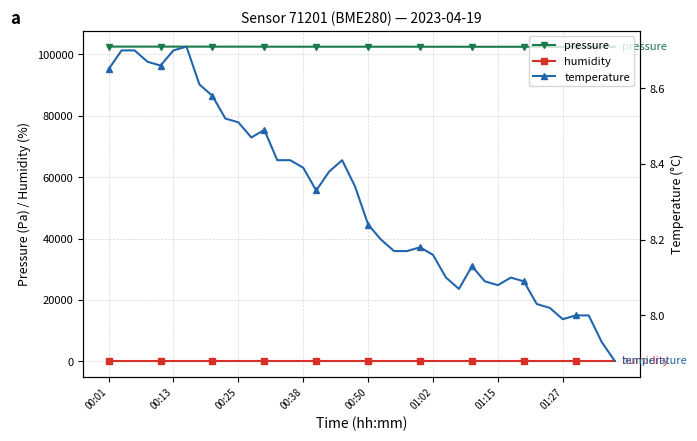

True or false: humidity and pressure cross at least once.

False